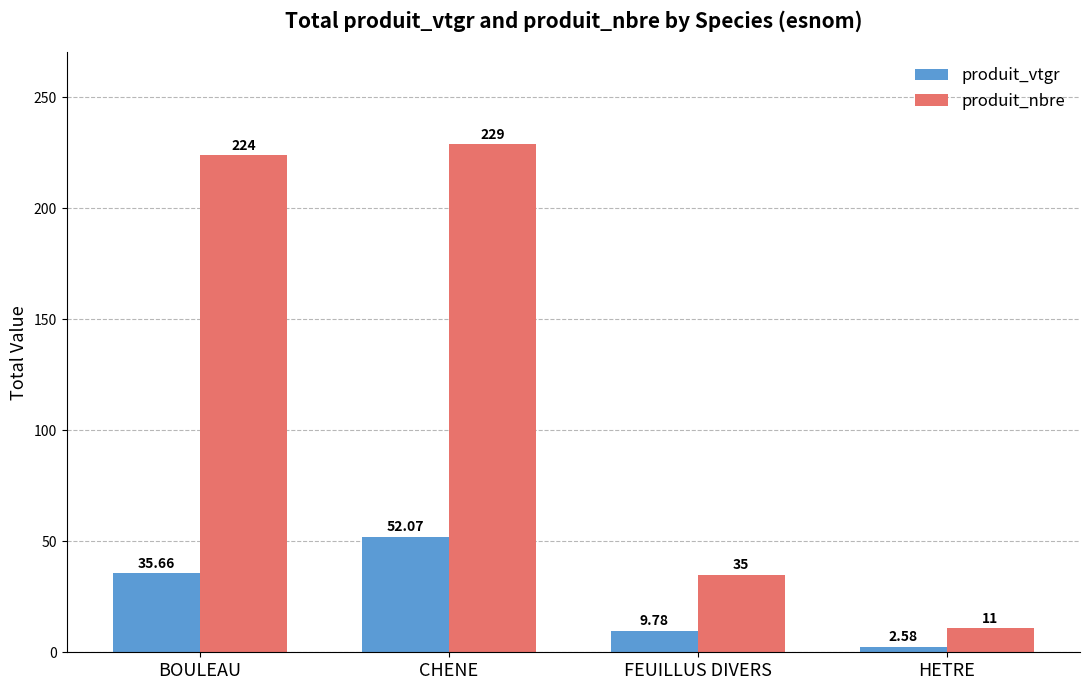

What is the difference between the highest and lowest values at BOULEAU?

188.3